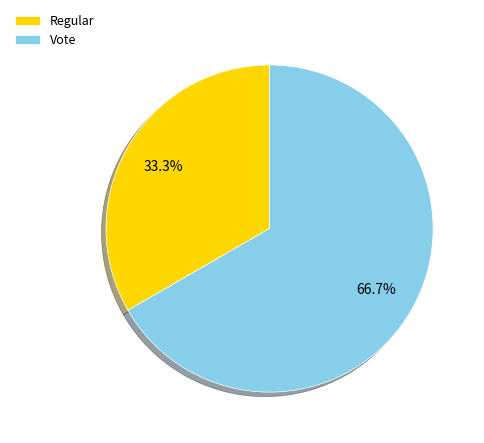

How many segments does this pie chart have?

2